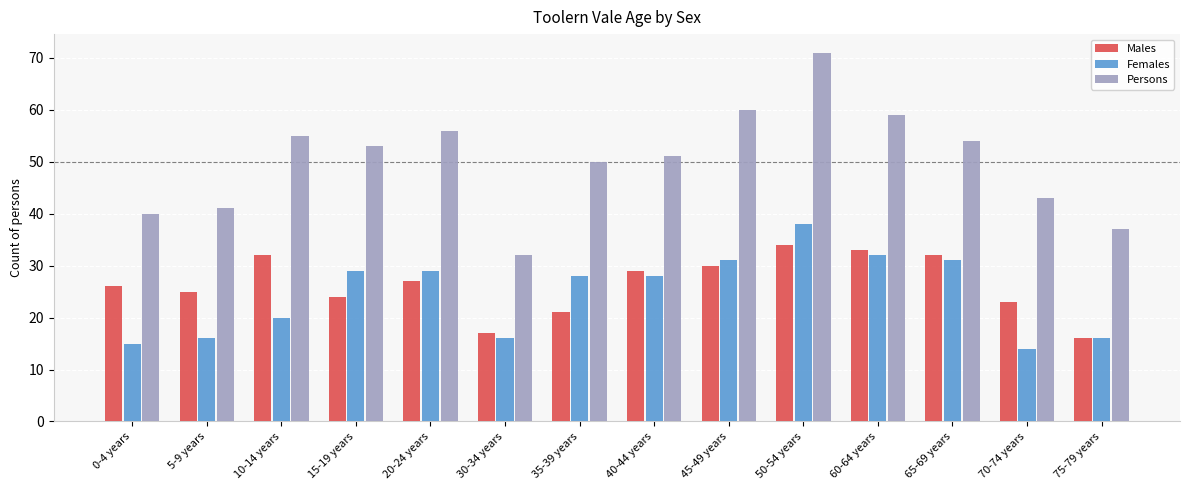

Which series has the largest total across all categories?

Persons